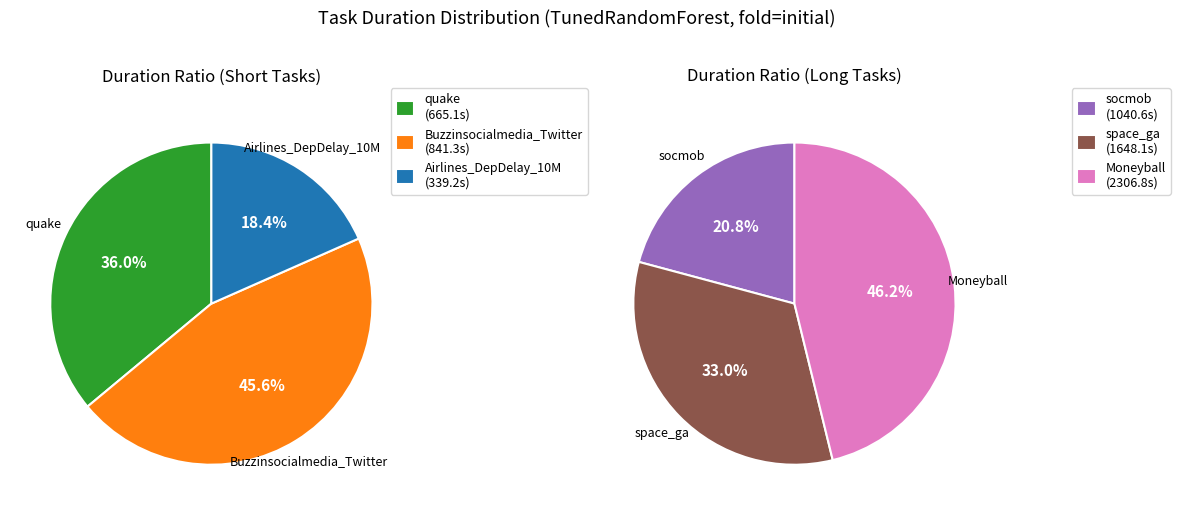

Approximately how many times larger is the value at space_ga compared to Buzzinsocialmedia_Twitter?

2.0